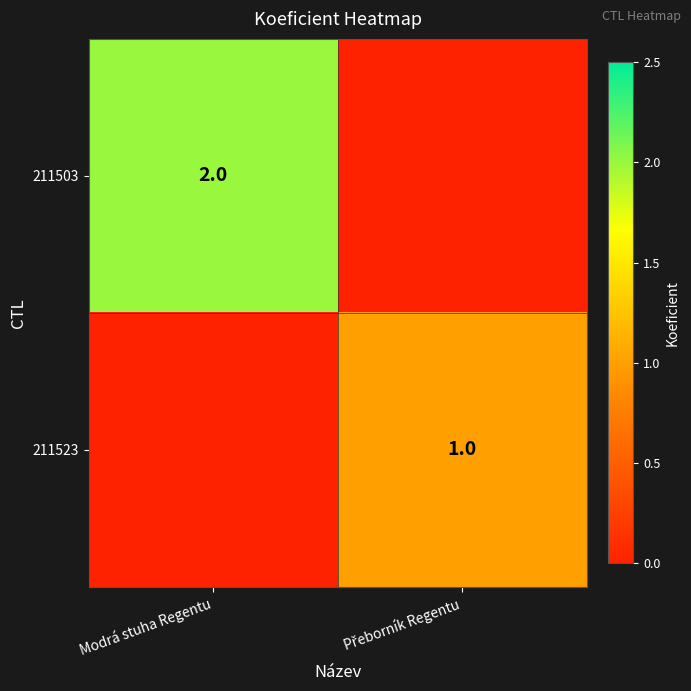

Rank the series at Přeborník Regentu from lowest to highest value.

211503, 211523